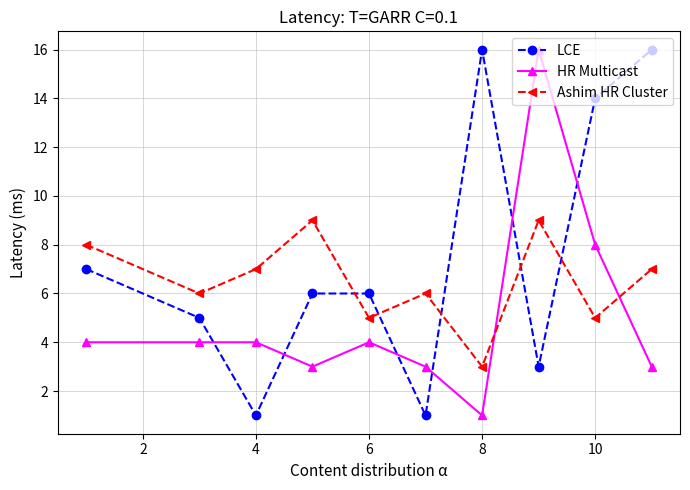

What are all the series names shown in the legend?

LCE, HR Multicast, Ashim HR Cluster